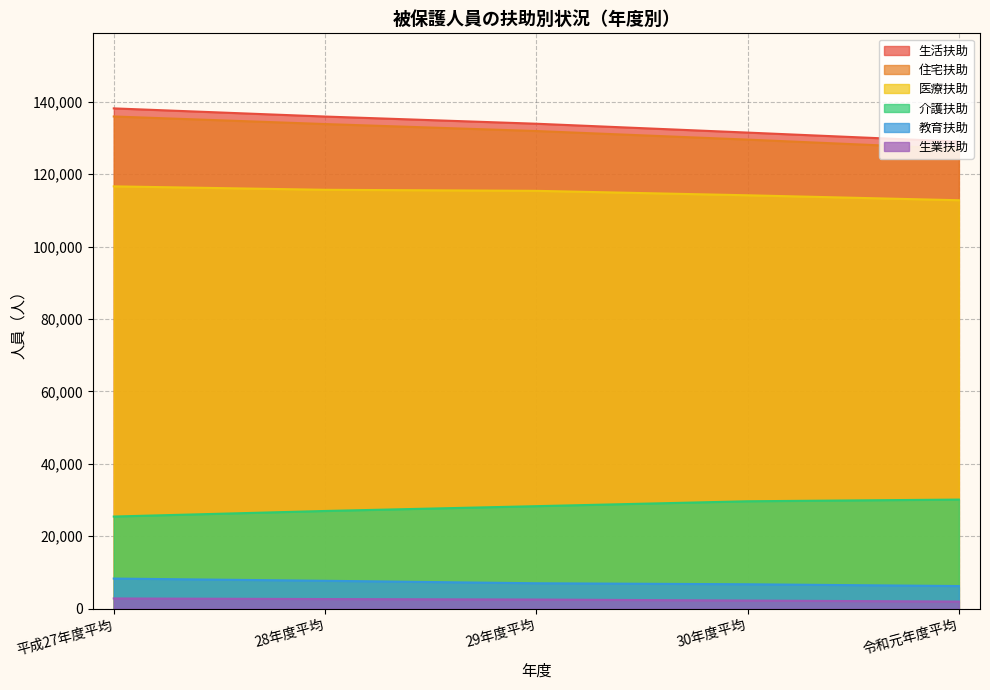

Reading left to right, list all the values displayed in this chart.

生活扶助: 平成27年度平均=138169	28年度平均=135916	29年度平均=133929	30年度平均=131483	令和元年度平均=128989
住宅扶助: 平成27年度平均=135933	28年度平均=133840	29年度平均=131911	30年度平均=129541	令和元年度平均=127011
医療扶助: 平成27年度平均=116631	28年度平均=115685	29年度平均=115394	30年度平均=114169	令和元年度平均=112800
介護扶助: 平成27年度平均=25444	28年度平均=26981	29年度平均=28309	30年度平均=29661	令和元年度平均=30128
教育扶助: 平成27年度平均=8316	28年度平均=7700	29年度平均=7017	30年度平均=6740	令和元年度平均=6247
生業扶助: 平成27年度平均=2821	28年度平均=2656	29年度平均=2524	30年度平均=2240	令和元年度平均=1958